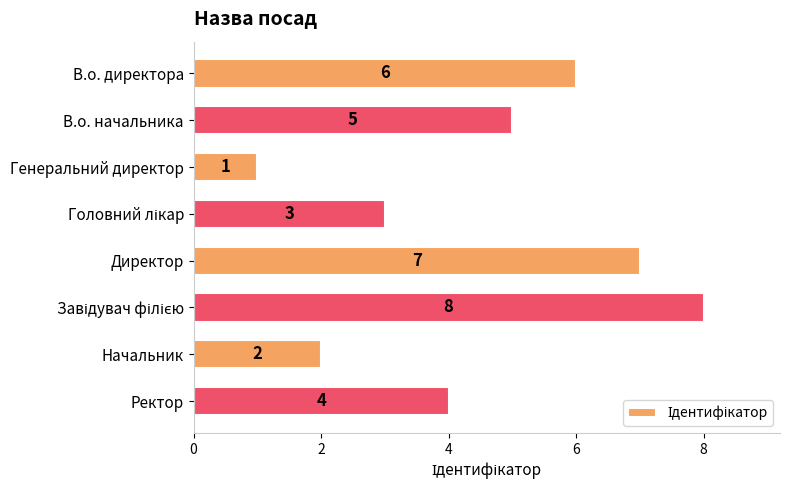

What is the difference between the second highest and minimum values?

6